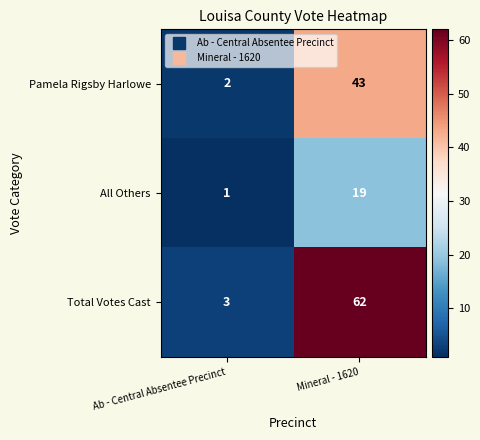

At which category is the sum across all series the highest?

Mineral - 1620